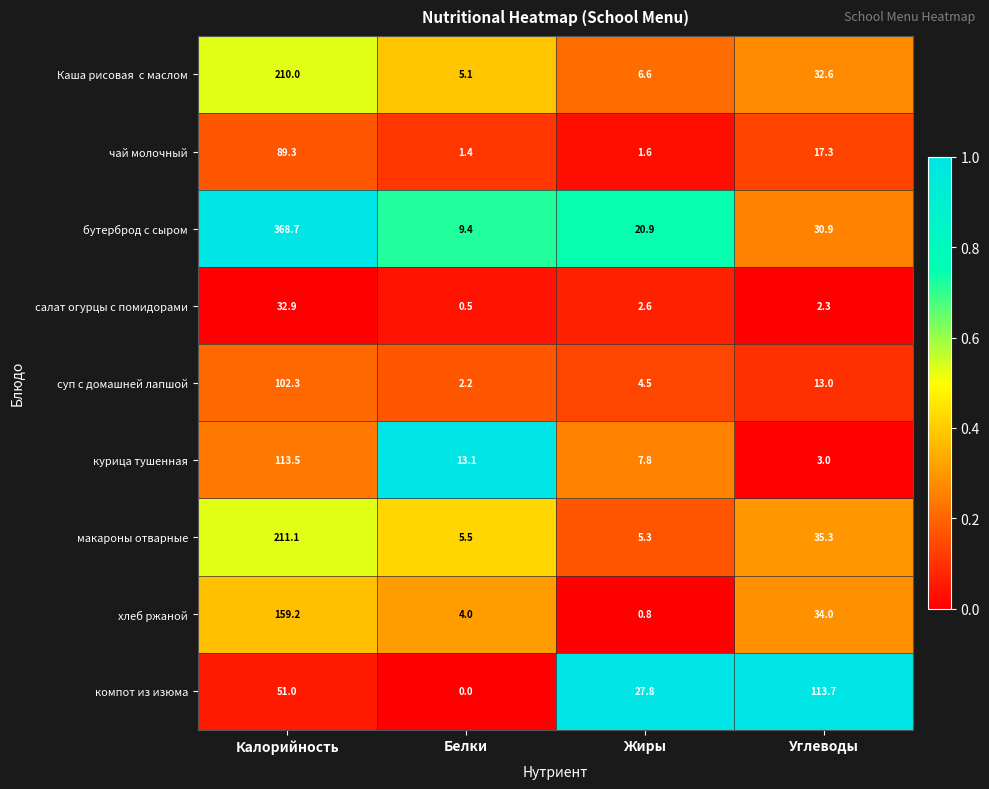

What is the highest value of the чай молочный series?

89.3